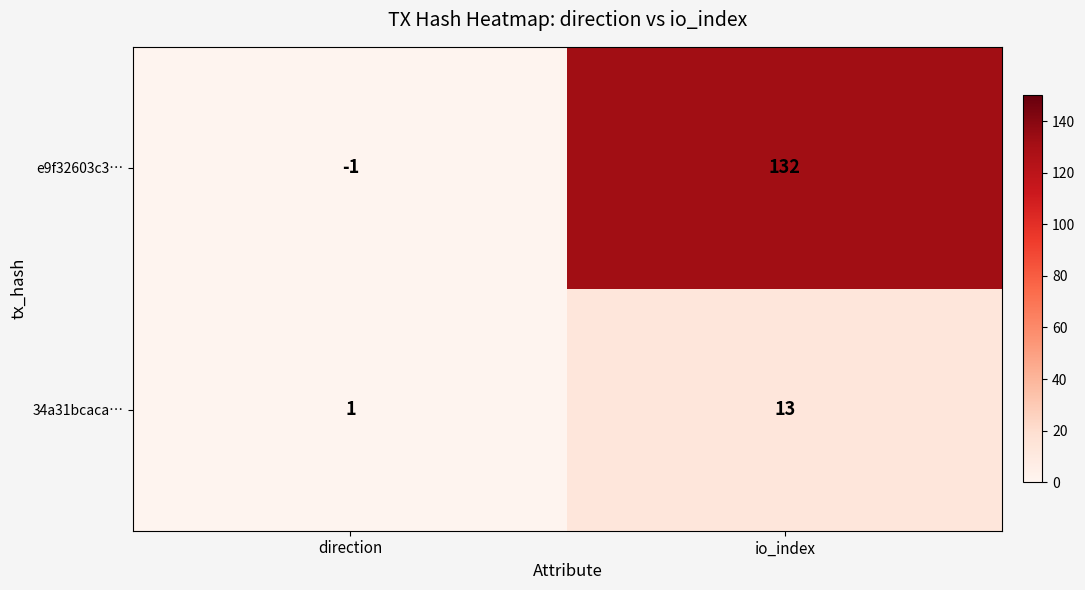

Is it true that 34a31bcaca… equals 18 at io_index?

False